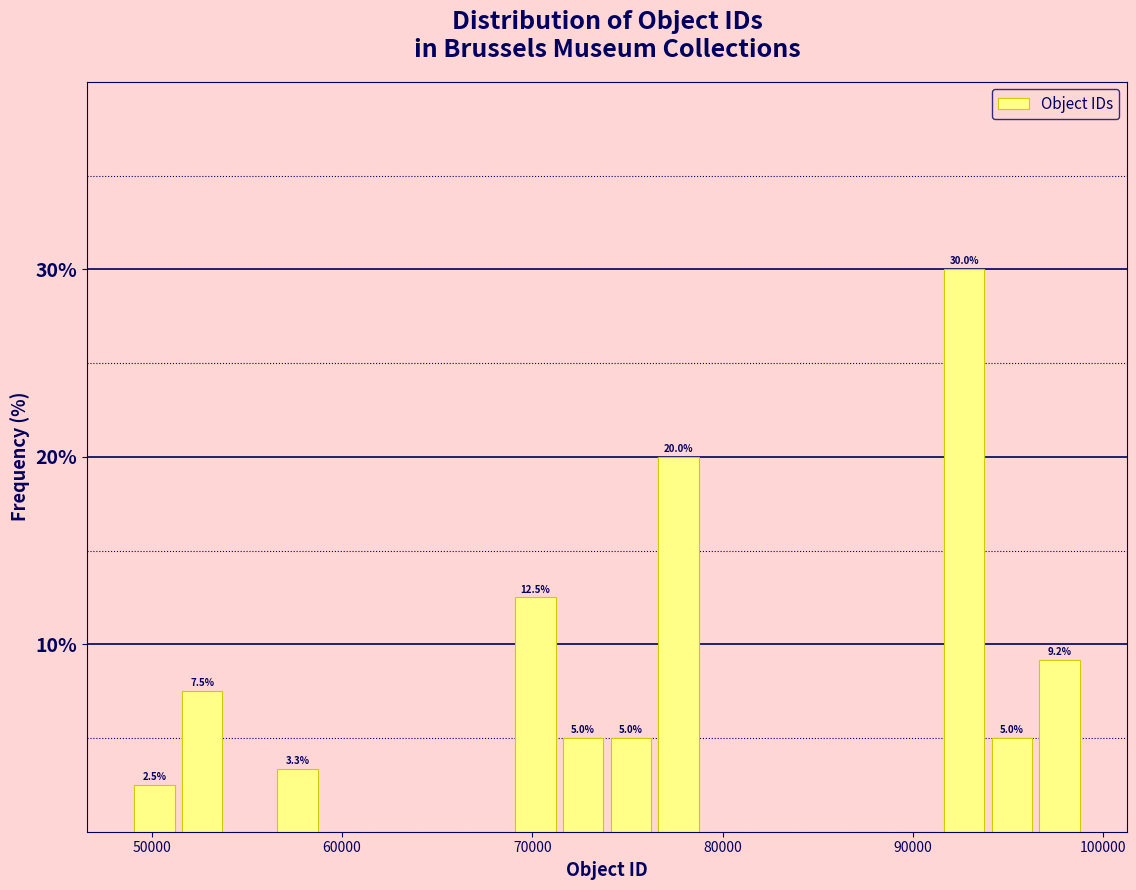

Read against the x-axis, roughly where is the centre of the tallest bar?

93000